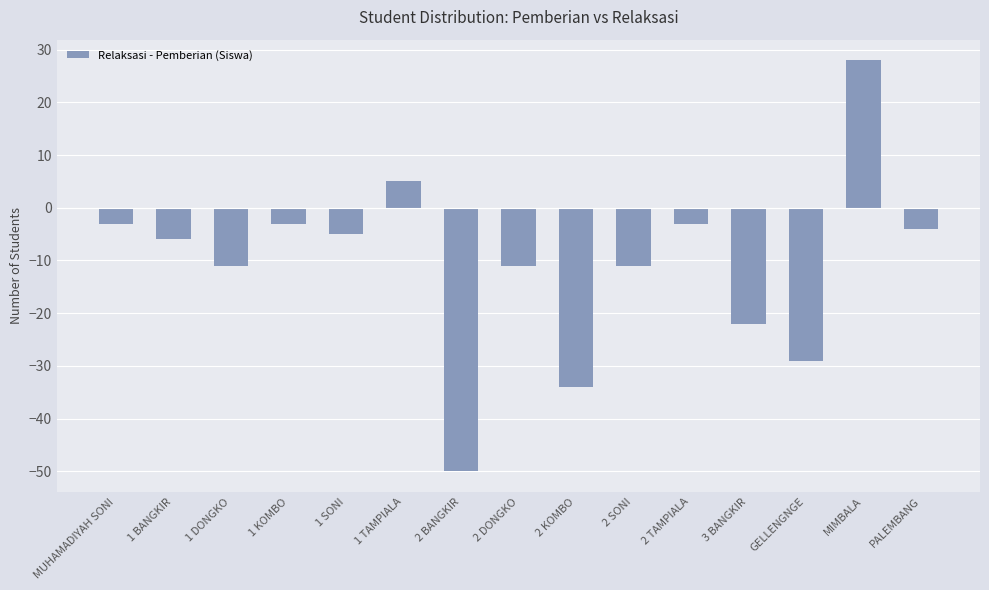

What is the change in value from 1 KOMBO to 1 TAMPIALA?

+8